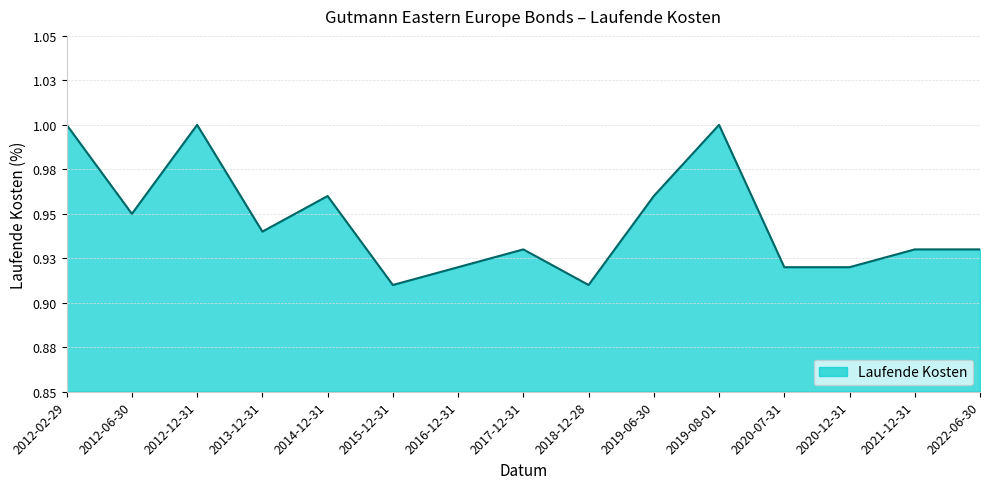

What is the greatest value displayed?

1.0